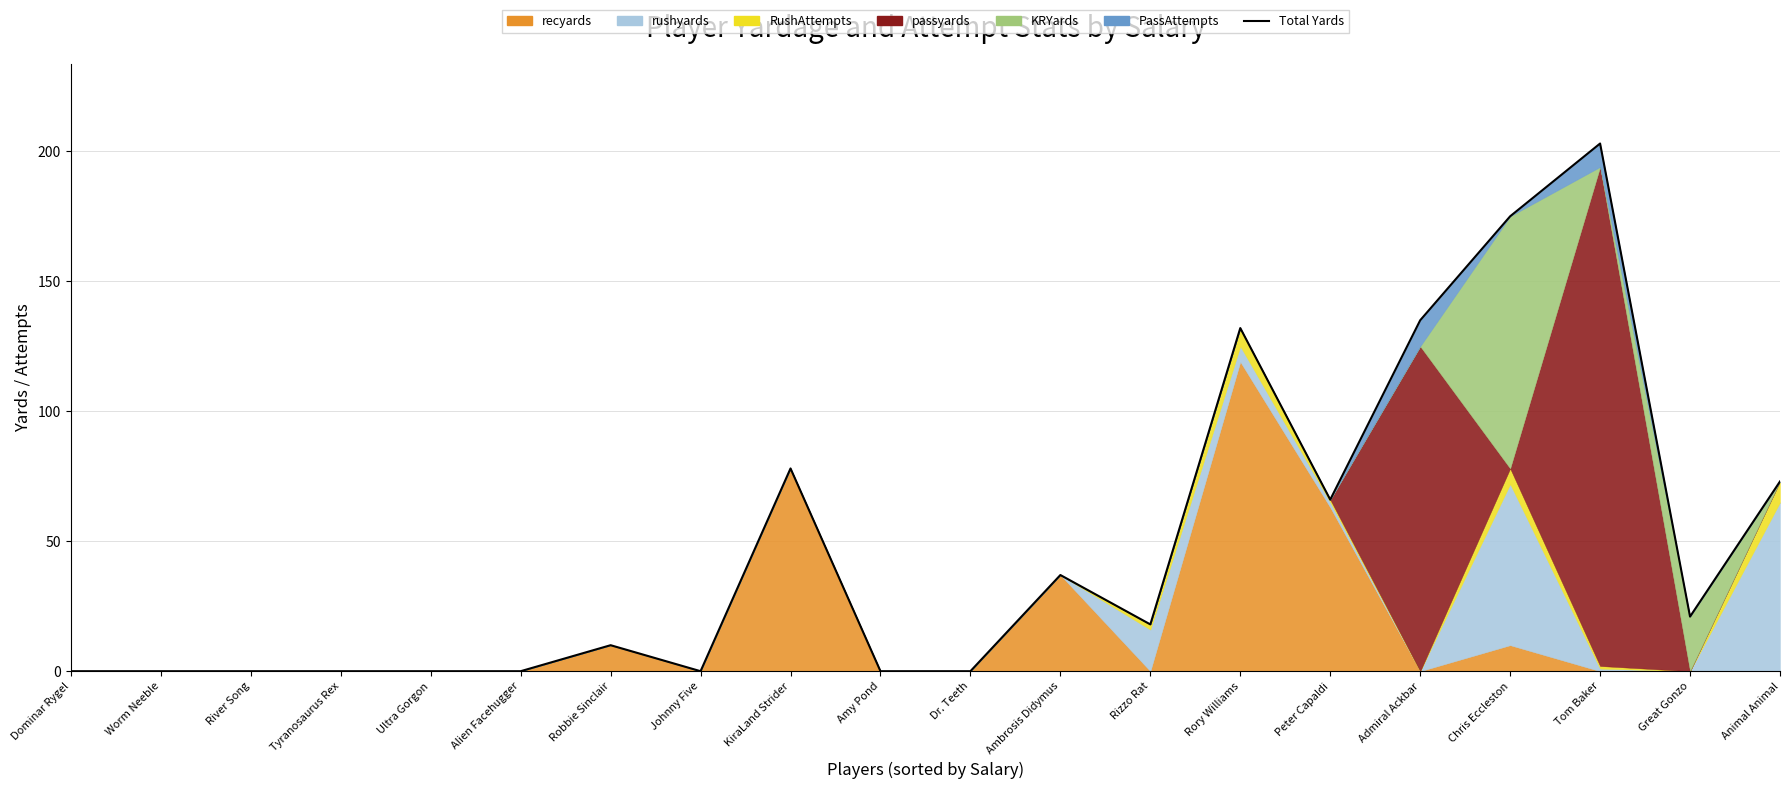

What is the change in value from Ultra Gorgon to Rory Williams?

+132